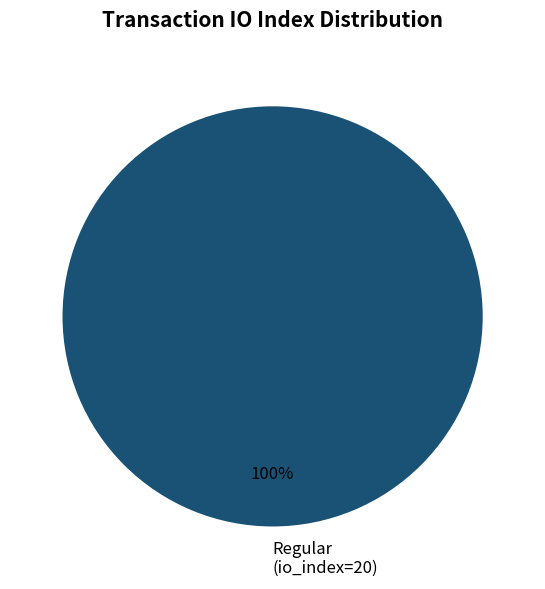

Is it true that Regular (io_index=20) is 89% of the pie?

False